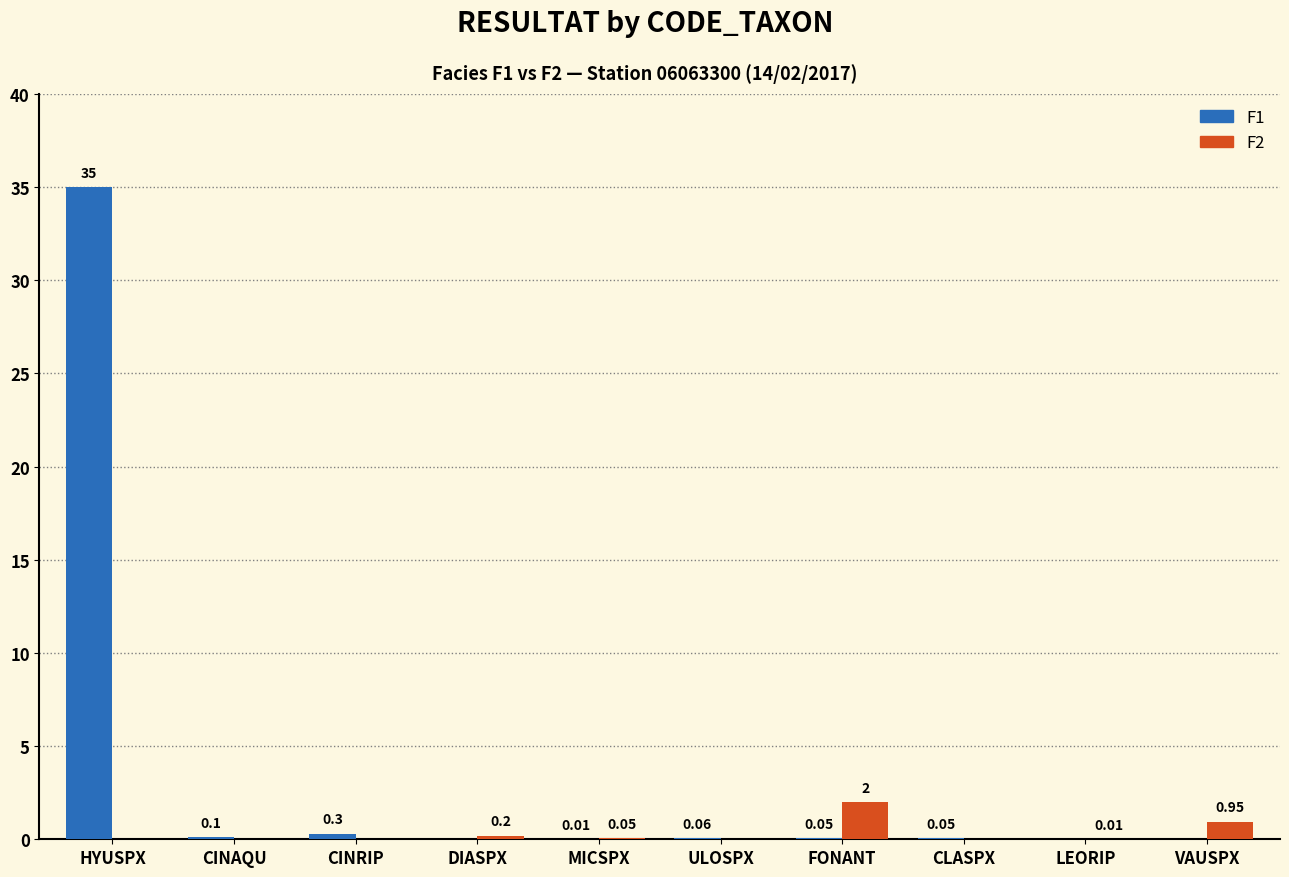

At which label is F2 closest to 1?

VAUSPX